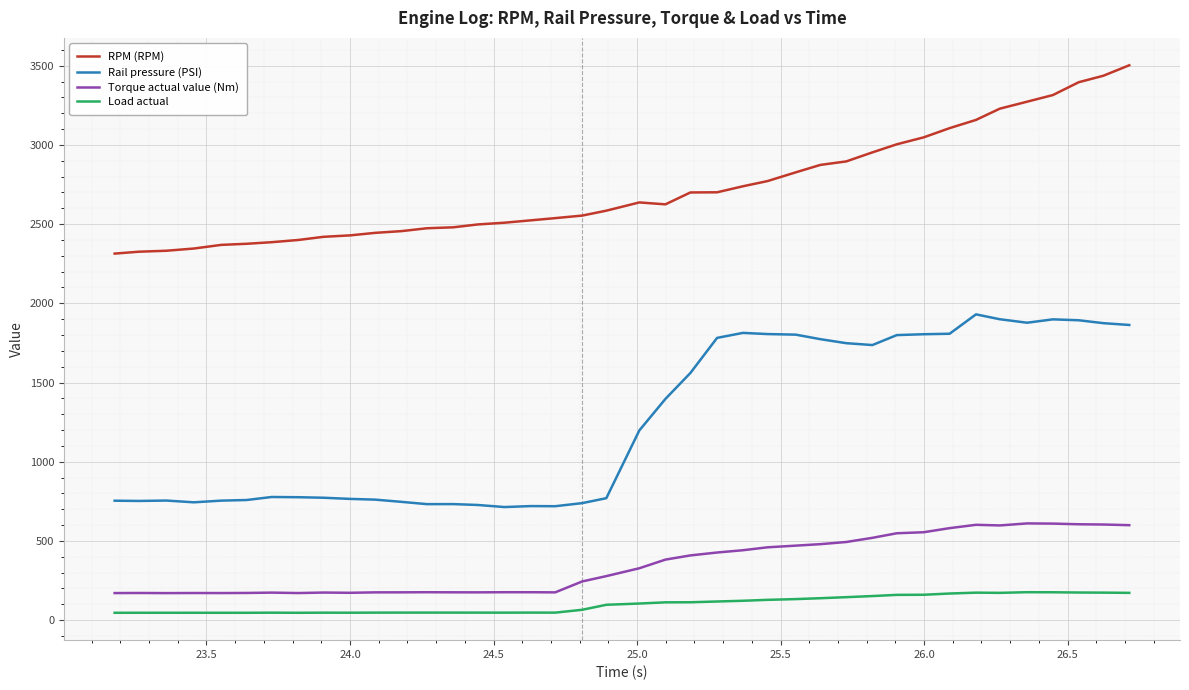

Rank the series by their maximum value, from lowest to highest.

Load actual, Torque actual value (Nm), Rail pressure (PSI), RPM (RPM)